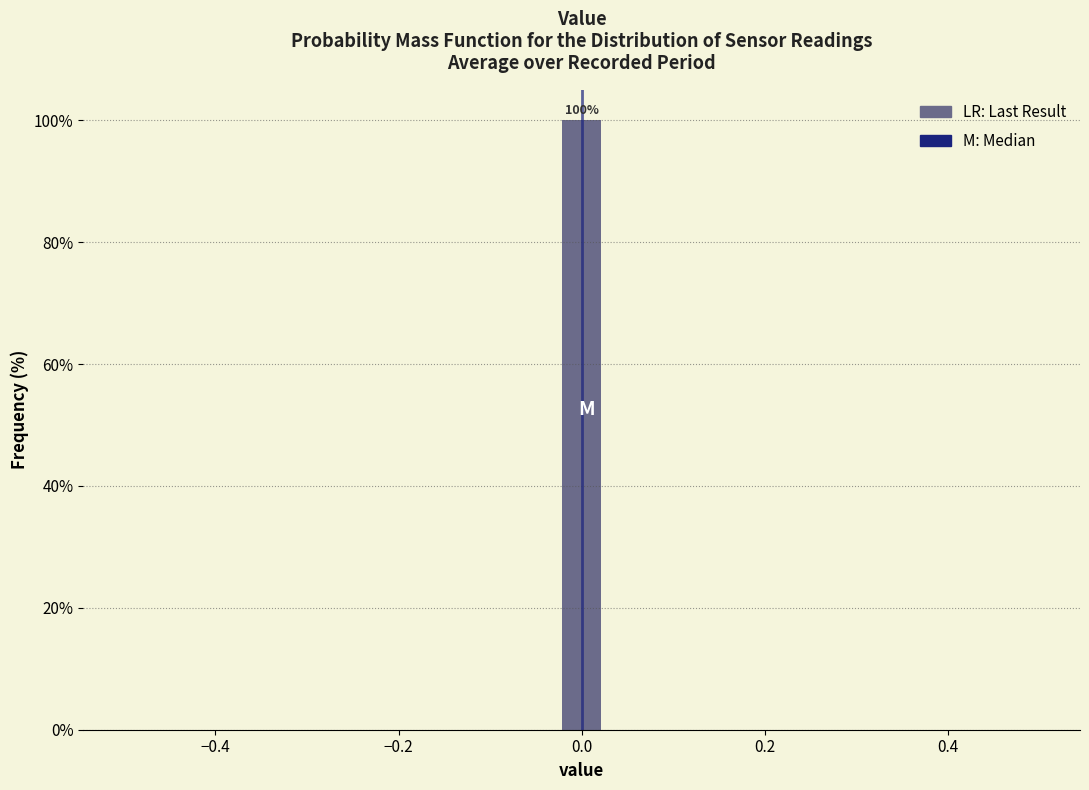

Around what value on the x-axis is the tallest bar? Give the approximate position of its centre, as read against the axis.

0.00